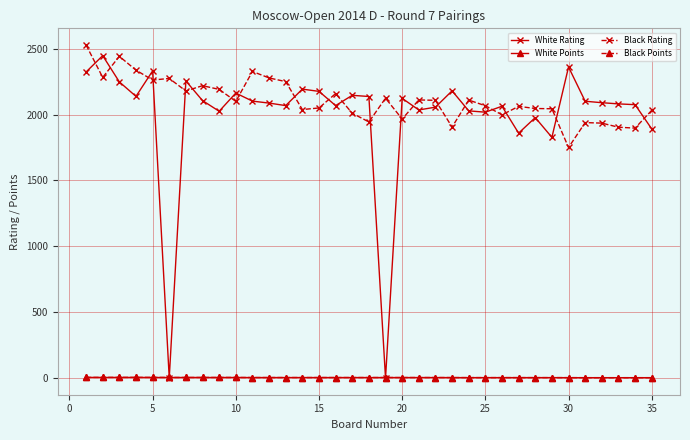

Which series has the largest range (max minus min)?

White Rating